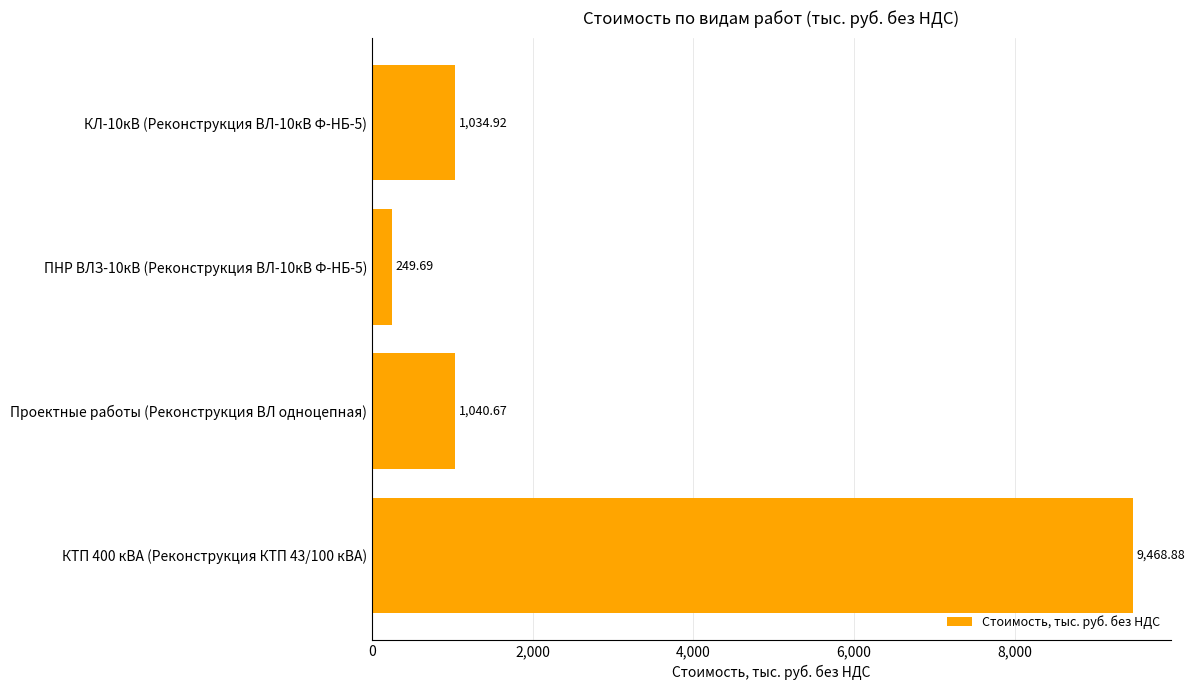

What is the change in value from ПНР ВЛЗ-10кВ (Реконструкция ВЛ-10кВ Ф-НБ-5) to Проектные работы (Реконструкция ВЛ одноцепная)?

+791.0